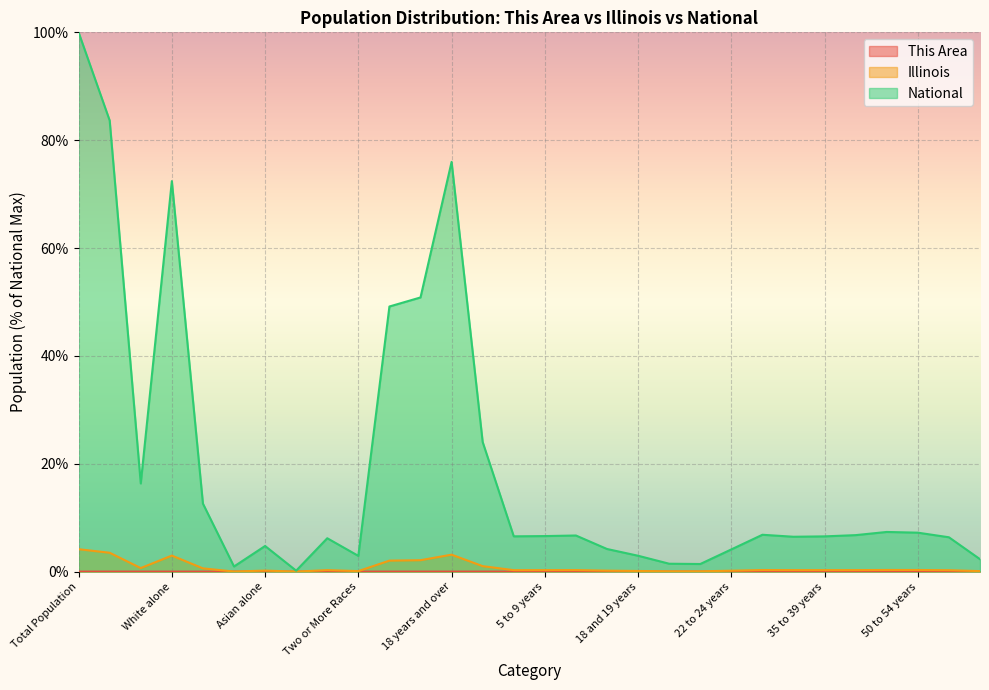

What is the sum of all National values?

583.8